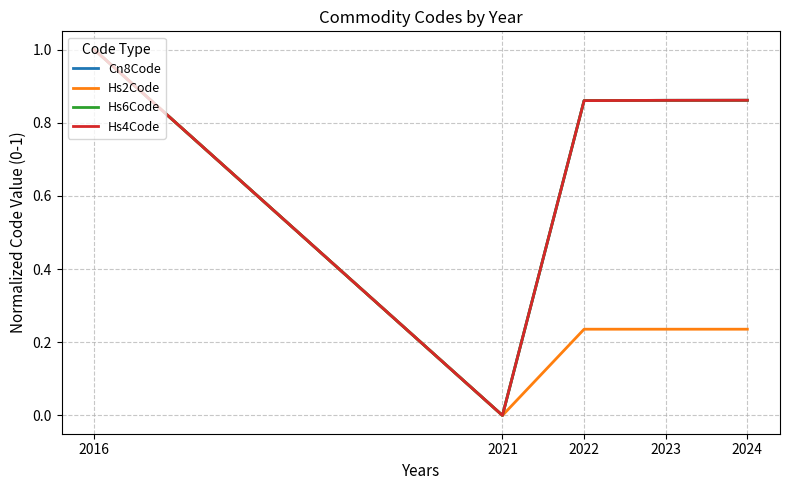

How many positive values does the Cn8Code series have?

4